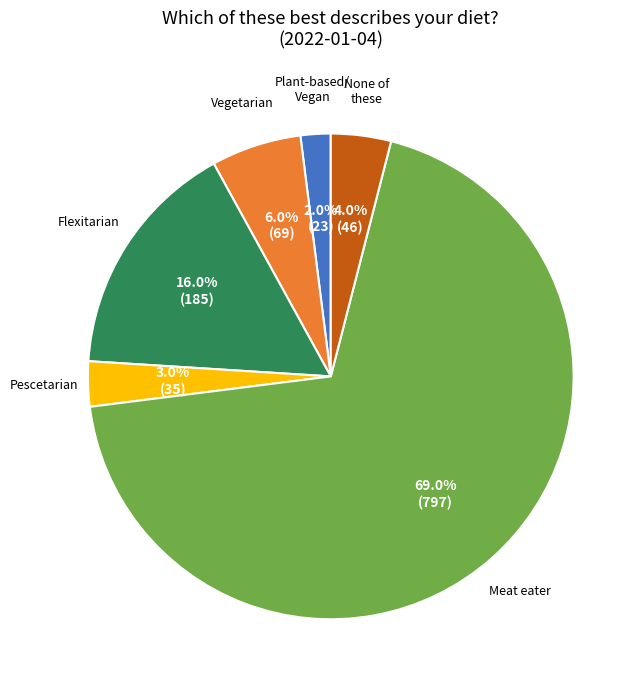

Does any single category account for the majority?

Yes